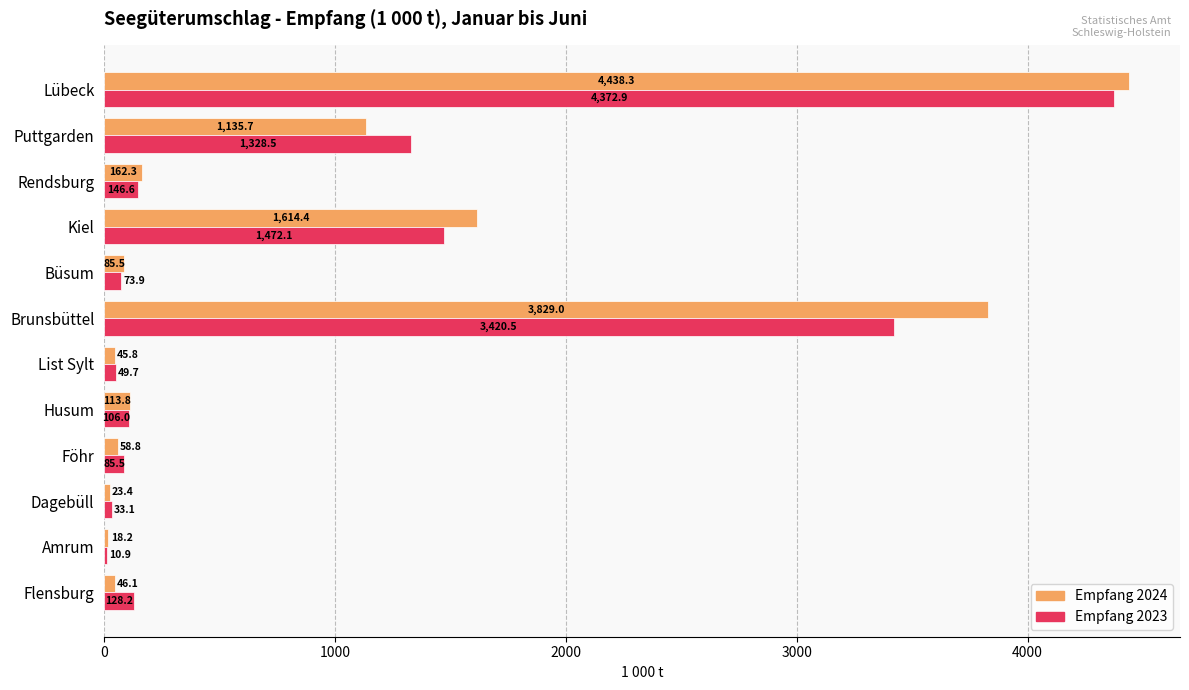

What is the sum of all Empfang 2024 values?

11571.3